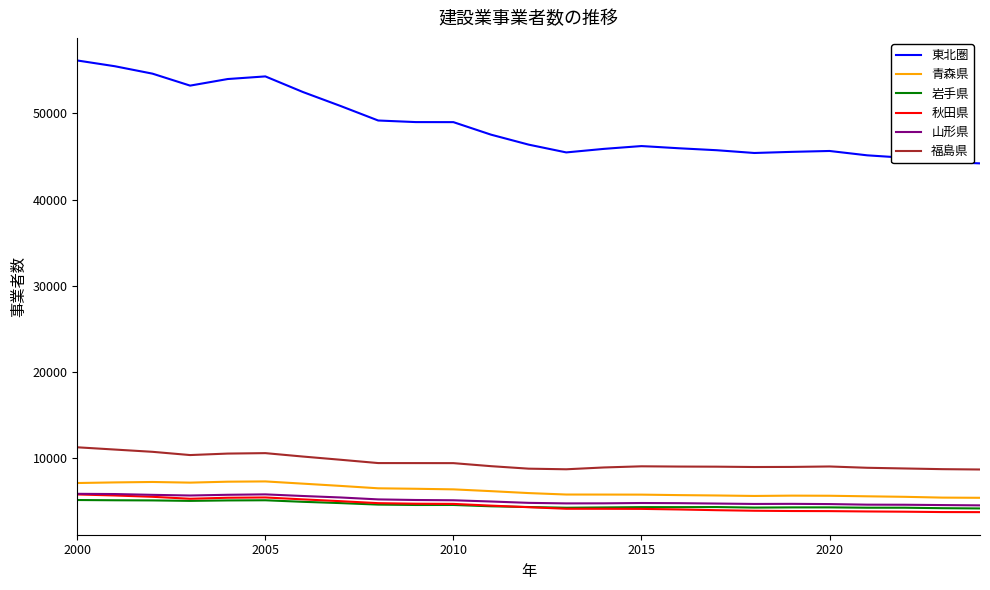

Does the chart have visible grid lines?

No